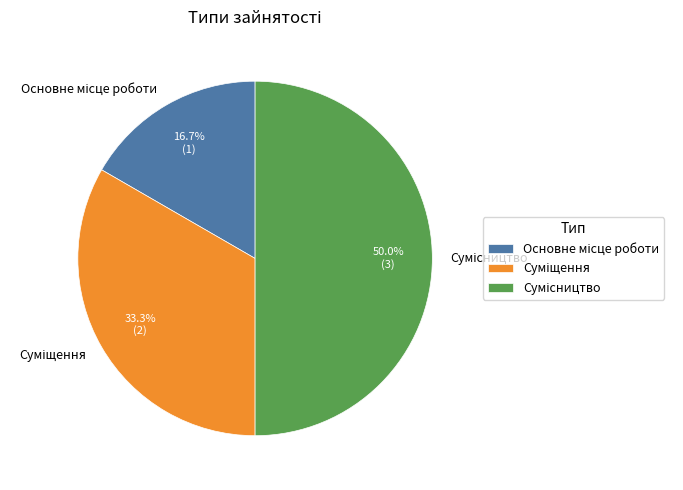

How many segments does this pie chart have?

3